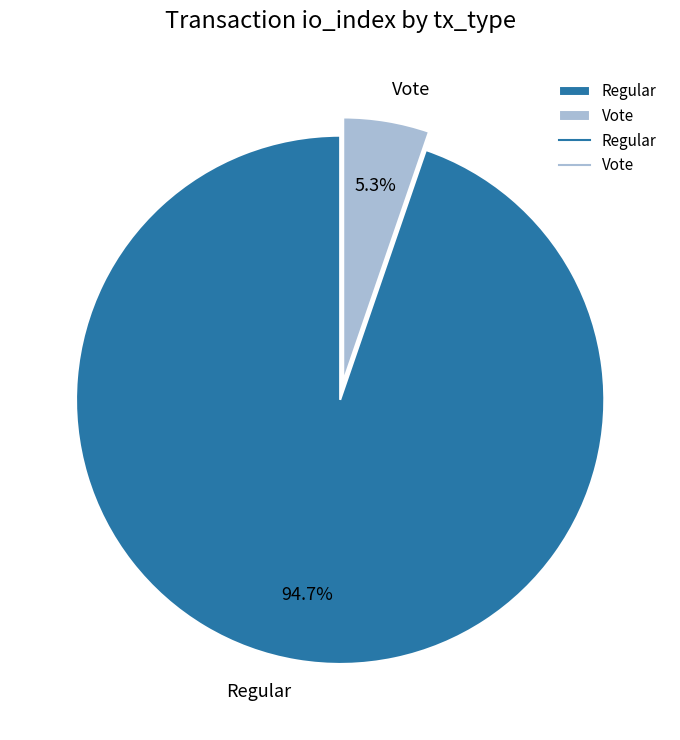

How many segments does this pie chart have?

2